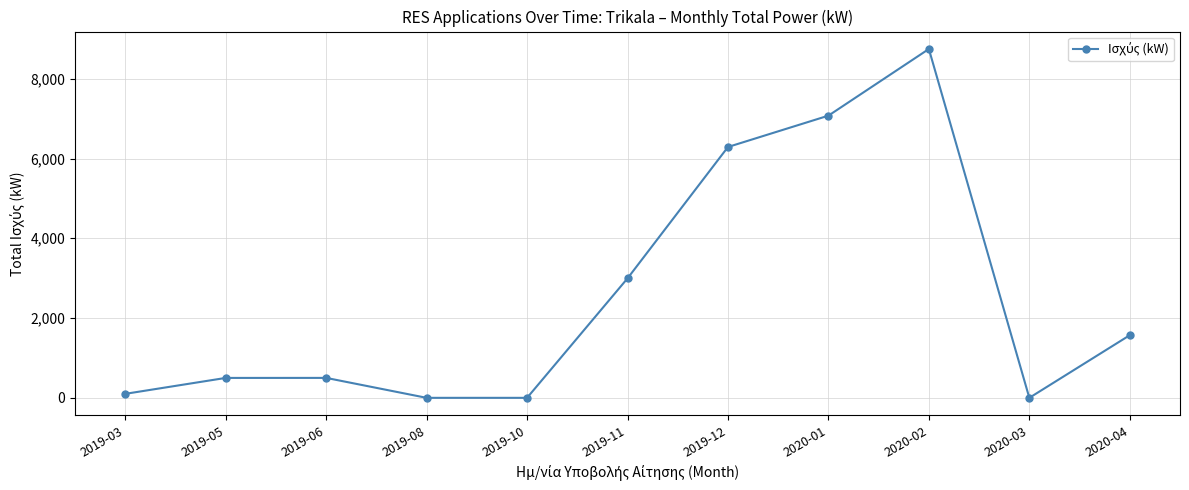

What is the label of the 9th point from the left?

2020-02